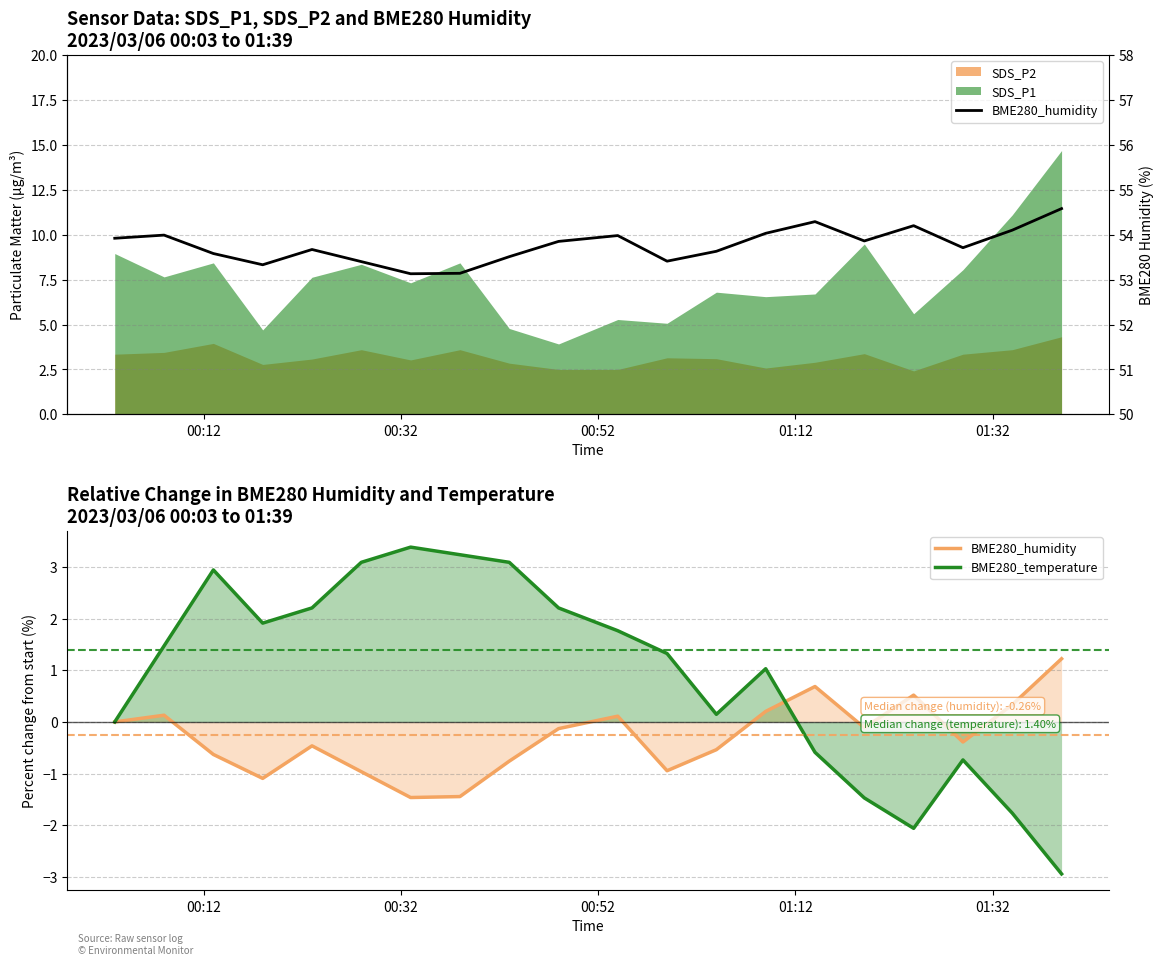

True or false: BME280_humidity and BME280_temperature intersect in this chart.

False